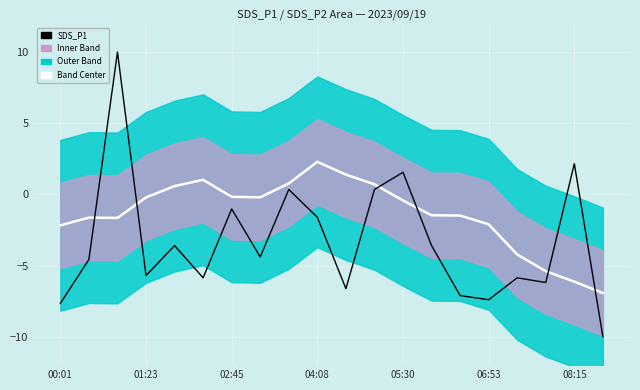

What is the value of the SDS_P1 point at the 7th from the left?

-1.0